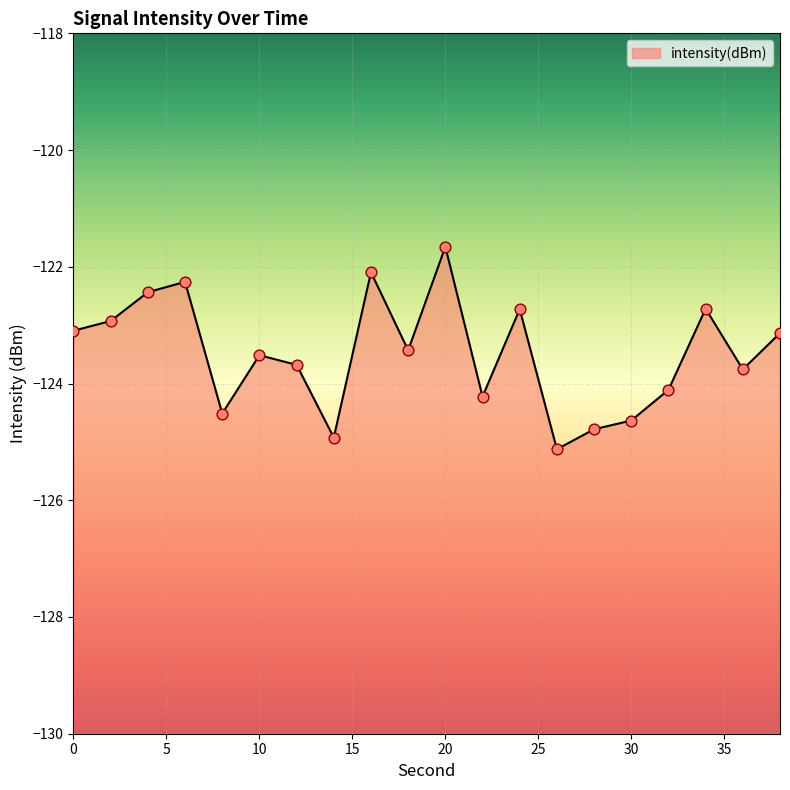

Which has a higher value, 26 or 24?

24